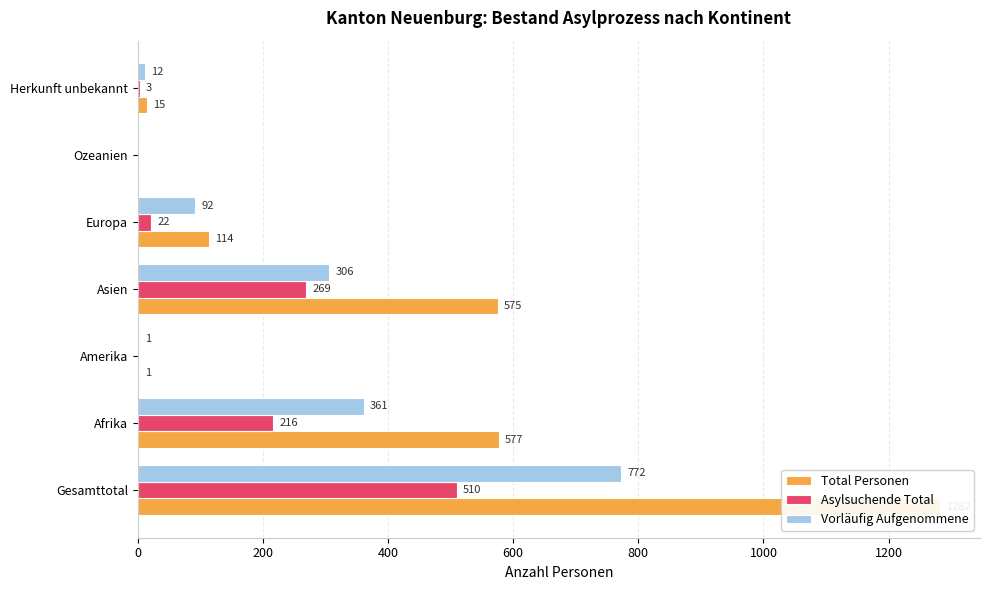

How many values in Asylsuchende Total are above zero?

5